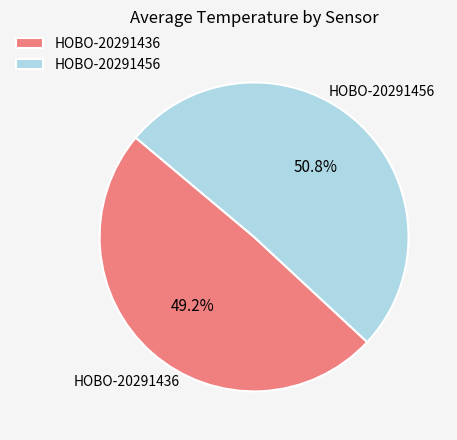

Approximately how many times larger is the value at HOBO-20291436 compared to HOBO-20291456?

1.0